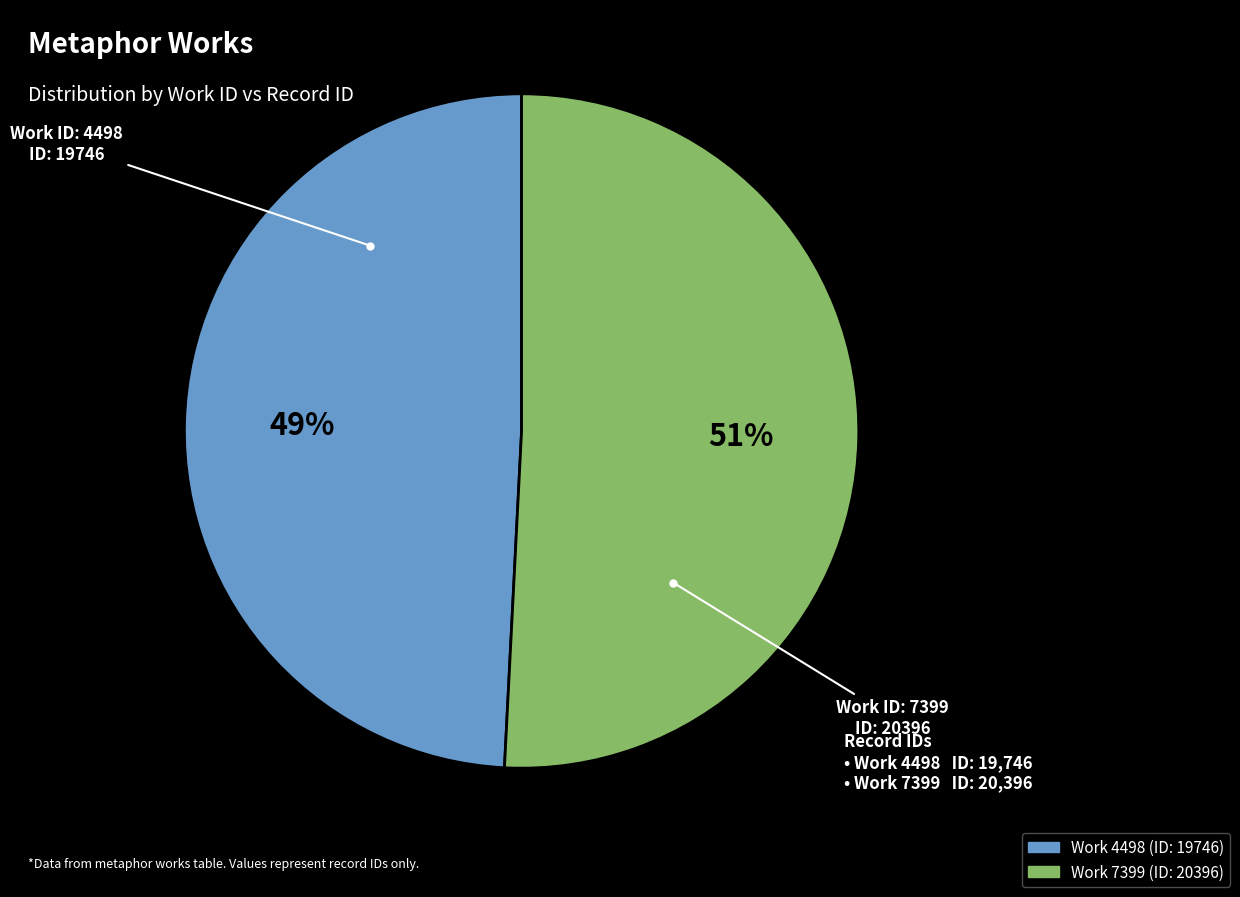

To the nearest percent, what is the difference between the largest and smallest slice percentages?

2%